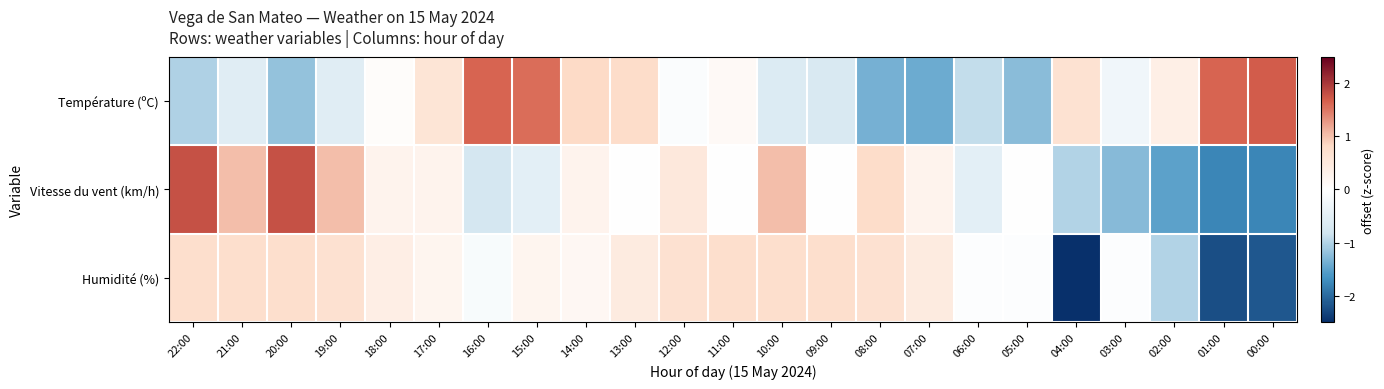

Which series has the largest total across all categories?

Humidité (%)